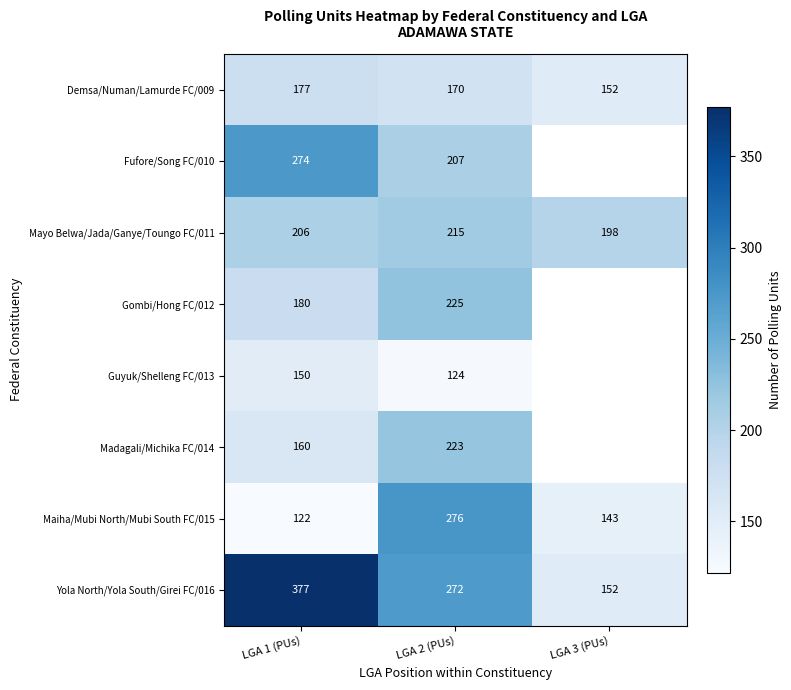

At which category is the sum across all series the highest?

LGA 2 (PUs)